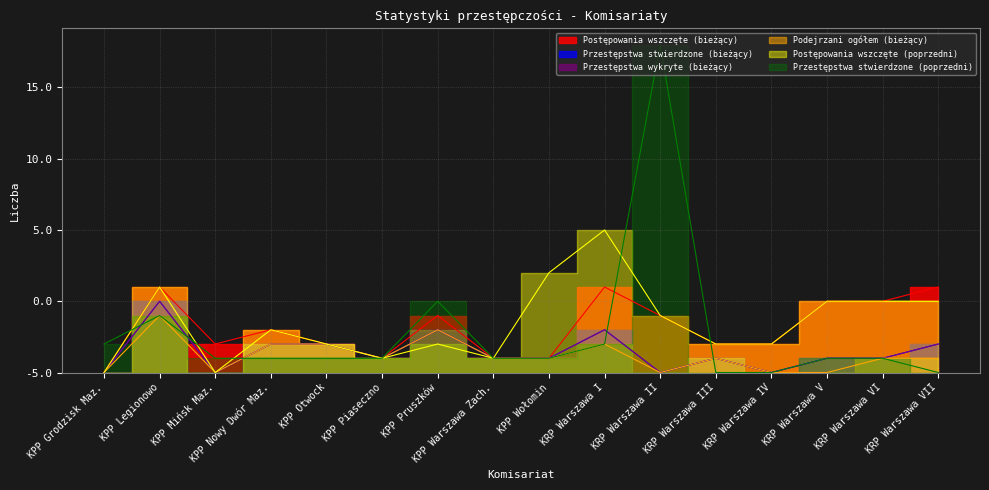

What are all the series names shown in the legend?

Postępowania wszczęte (bieżący), Przestępstwa stwierdzone (bieżący), Przestępstwa wykryte (bieżący), Podejrzani ogółem (bieżący), Postępowania wszczęte (poprzedni), Przestępstwa stwierdzone (poprzedni)